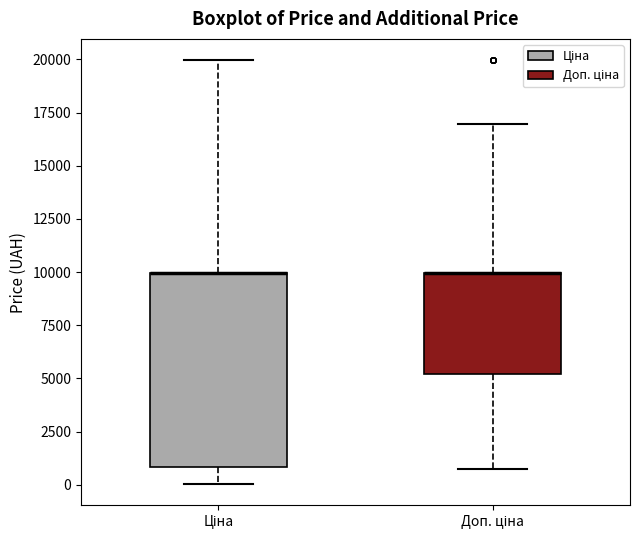

Reading left to right, read every box against the y-axis: the position of its median line, the range the box covers, and the ends of its whiskers. The values are not printed on the chart, so give them approximately, as read against the axis.

Ціна: median 10000 (drawn on the box's upper edge), box 1000 to 10000, whiskers 0 to 20000
Доп. ціна: median 10000 (drawn on the box's upper edge), box 5000 to 10000, whiskers 500 to 17000